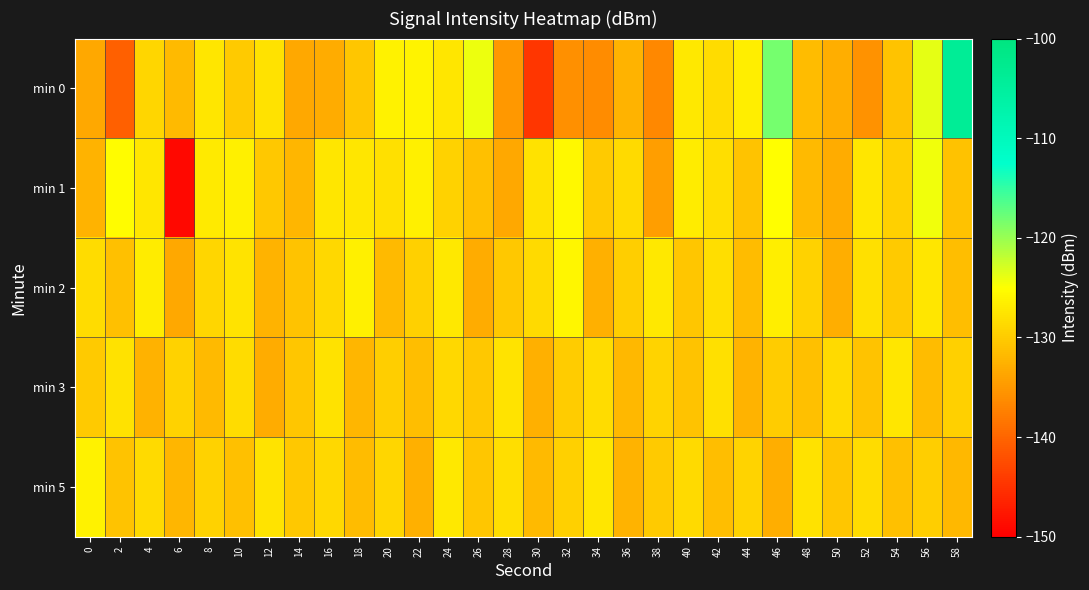

Which series has the largest range (max minus min)?

min 0